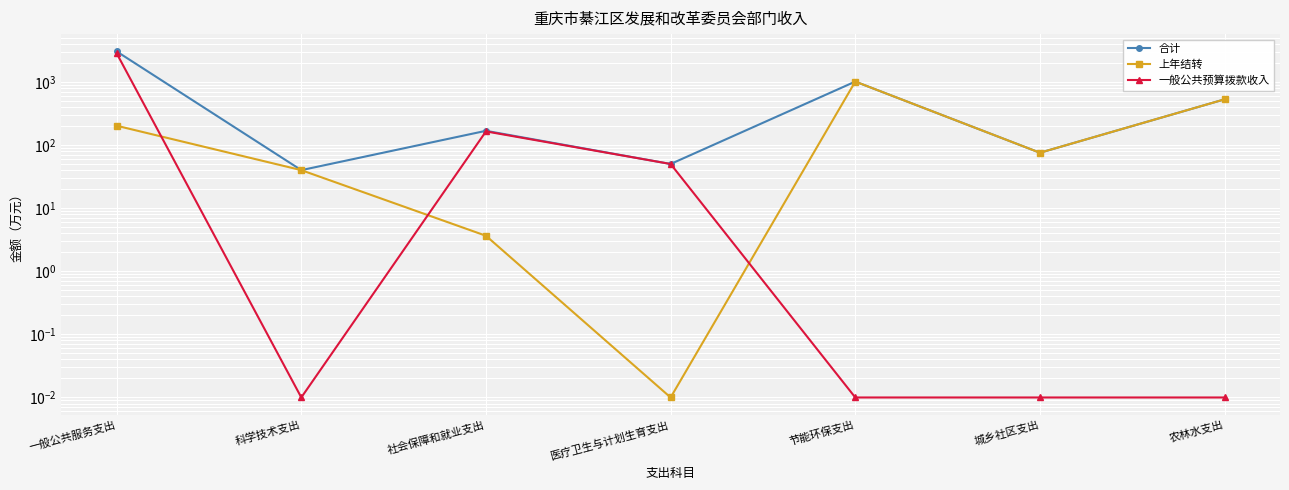

What are all the series names shown in the legend?

合计, 上年结转, 一般公共预算拨款收入